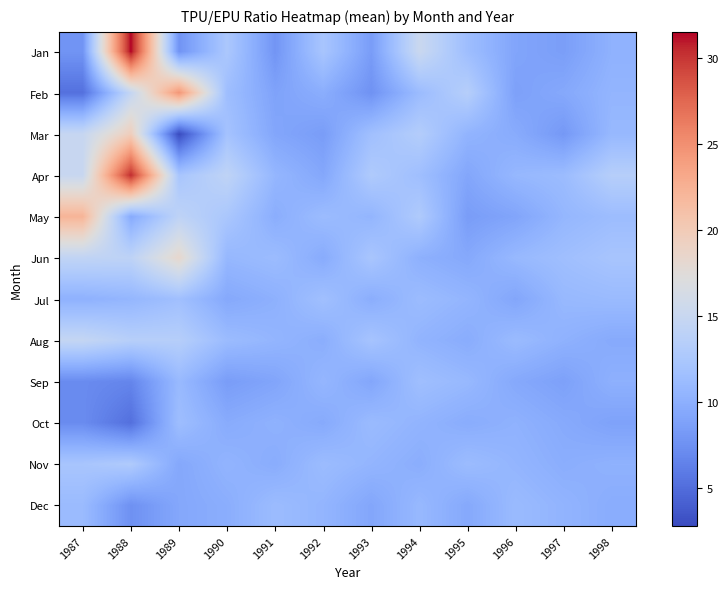

Reading left to right, list all the values displayed in this chart.

Jan: 1987=7.8	1988=31.5	1989=7.8	1990=12.6	1991=7.9	1992=12.3	1993=8.4	1994=15.2	1995=11.5	1996=9.1	1997=8.6	1998=10.2
Feb: 1987=5.3	1988=14.7	1989=24.6	1990=11.5	1991=8.9	1992=9.9	1993=7.7	1994=11.2	1995=13.5	1996=8.8	1997=9.4	1998=10.6
Mar: 1987=14.9	1988=19.6	1989=2.8	1990=12.0	1991=9.2	1992=8.5	1993=11.7	1994=13.2	1995=10.5	1996=9.7	1997=8.1	1998=10.9
Apr: 1987=15.0	1988=30.5	1989=12.3	1990=14.2	1991=10.7	1992=9.3	1993=12.9	1994=11.6	1995=9.2	1996=10.8	1997=11.2	1998=13.5
May: 1987=22.2	1988=9.6	1989=14.2	1990=12.5	1991=9.9	1992=11.2	1993=10.6	1994=12.9	1995=8.5	1996=9.1	1997=10.7	1998=11.3
Jun: 1987=14.4	1988=14.1	1989=18.3	1990=10.8	1991=11.2	1992=9.7	1993=12.3	1994=10.1	1995=9.5	1996=10.9	1997=11.6	1998=12.2
Jul: 1987=10.2	1988=10.7	1989=11.7	1990=9.5	1991=10.1	1992=11.7	1993=9.9	1994=11.2	1995=10.6	1996=9.2	1997=10.9	1998=11.1
Aug: 1987=14.7	1988=13.5	1989=13.4	1990=11.2	1991=10.6	1992=9.9	1993=12.1	1994=10.5	1995=9.8	1996=11.1	1997=10.2	1998=9.6
Sep: 1987=7.1	1988=6.7	1989=11.0	1990=8.5	1991=9.1	1992=10.7	1993=9.2	1994=11.6	1995=10.9	1996=9.5	1997=8.8	1998=10.1
Oct: 1987=7.2	1988=5.2	1989=11.4	1990=9.7	1991=10.2	1992=9.6	1993=11.1	1994=10.5	1995=9.8	1996=10.2	1997=9.6	1998=8.9
Nov: 1987=12.3	1988=12.9	1989=9.4	1990=10.5	1991=9.8	1992=11.2	1993=10.6	1994=9.9	1995=11.2	1996=10.6	1997=9.9	1998=10.2
Dec: 1987=11.2	1988=7.6	1989=9.3	1990=9.9	1991=11.2	1992=10.6	1993=9.2	1994=10.9	1995=9.5	1996=11.1	1997=10.5	1998=9.8